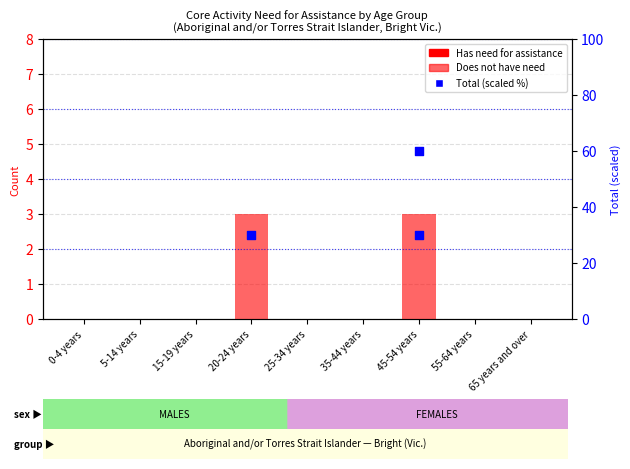

Is the value of Has need for assistance at 25-34 years greater than the value of Total Females (scaled) at 35-44 years?

No